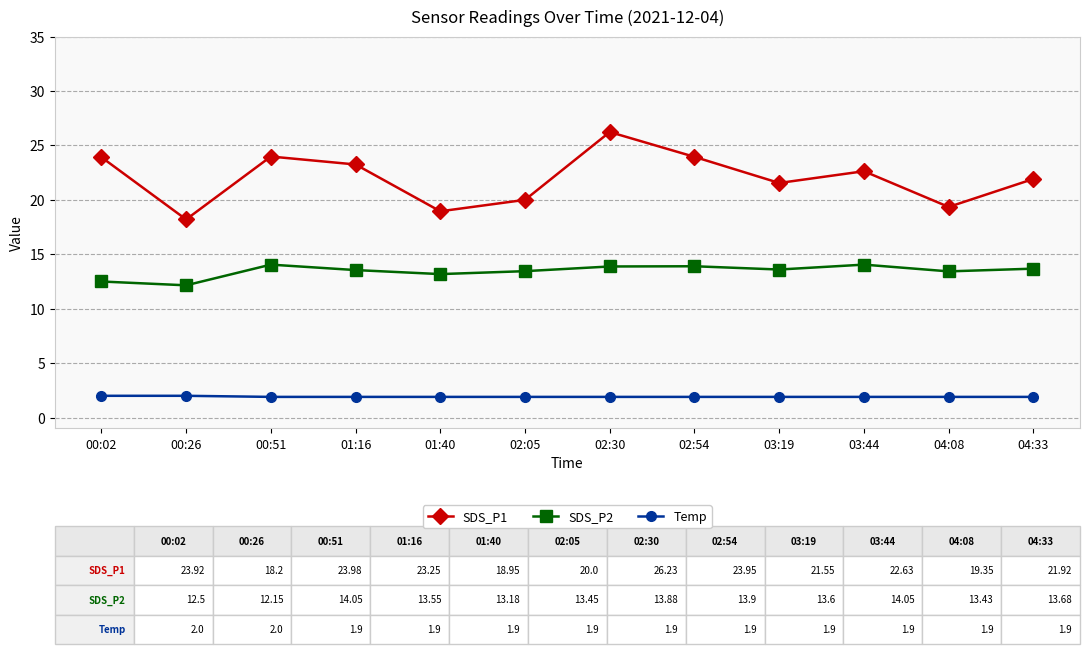

At which category does the chart reach its peak across all series?

02:30